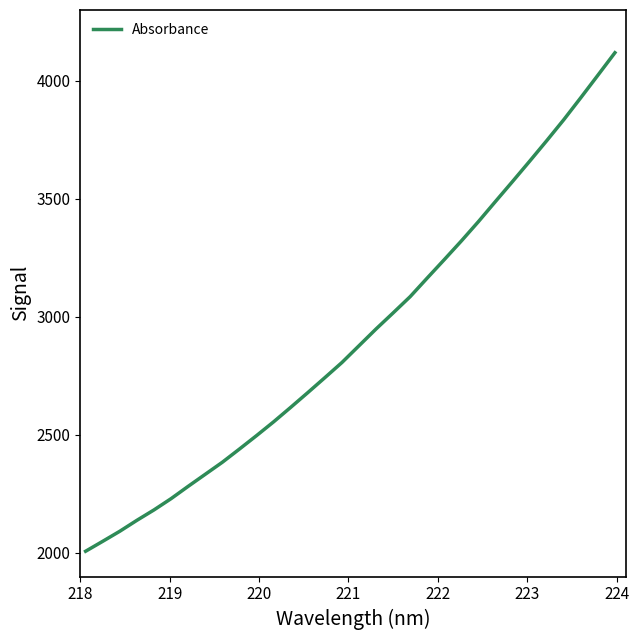

What is the smallest value displayed?

2007.2